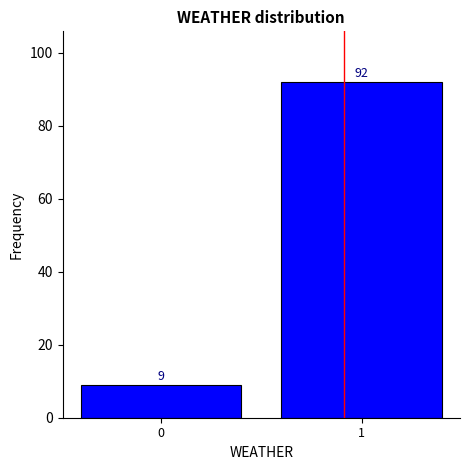

Reading left to right, transcribe all the data shown in this chart.

0=9	1=92